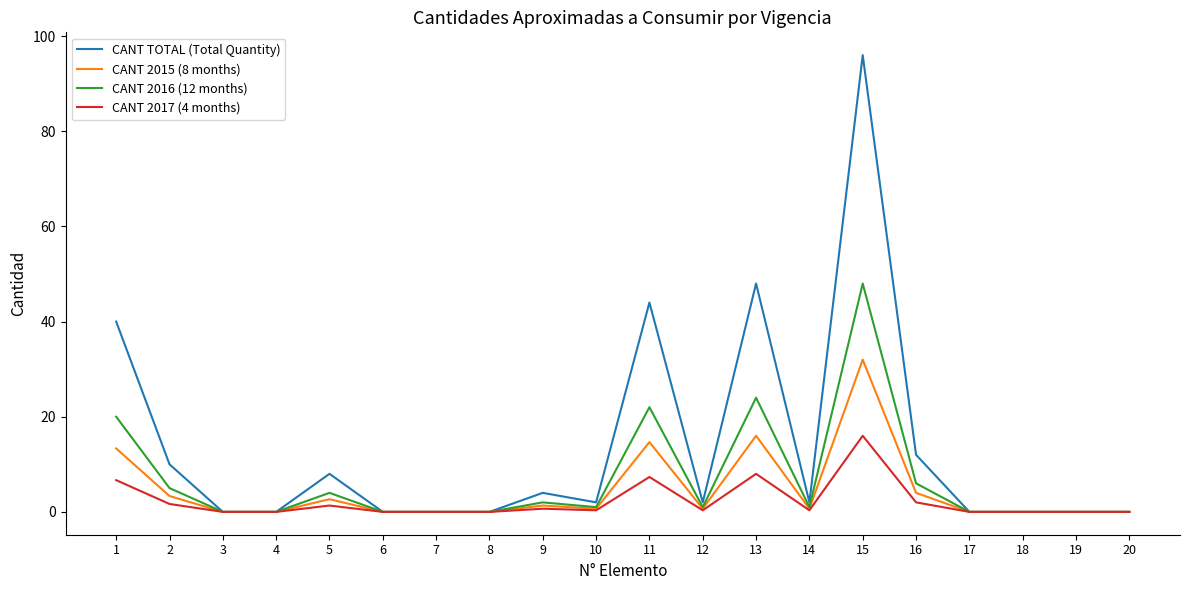

The value of CANT TOTAL (Total Quantity) at 18 is -41.3. True or false?

False